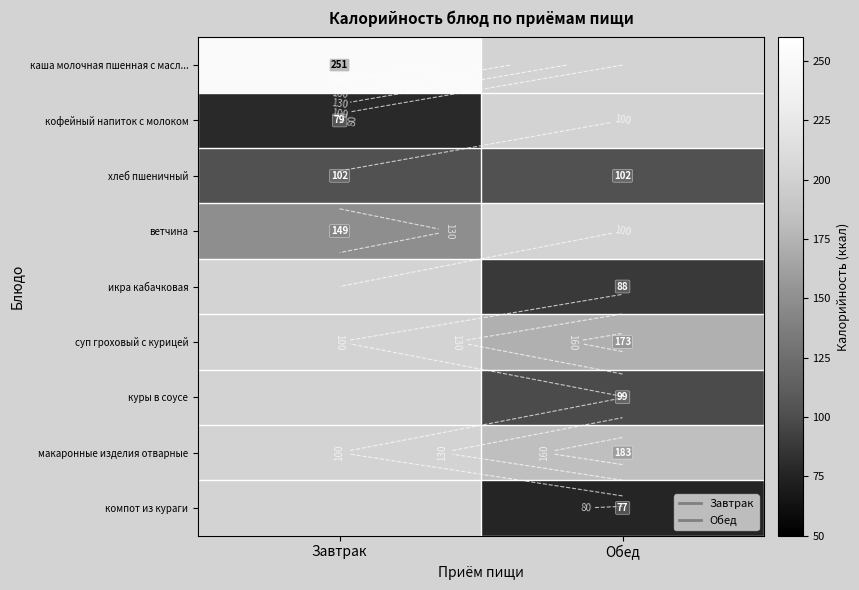

The куры в соусе series shows 99.0 at Обед. True or false?

True